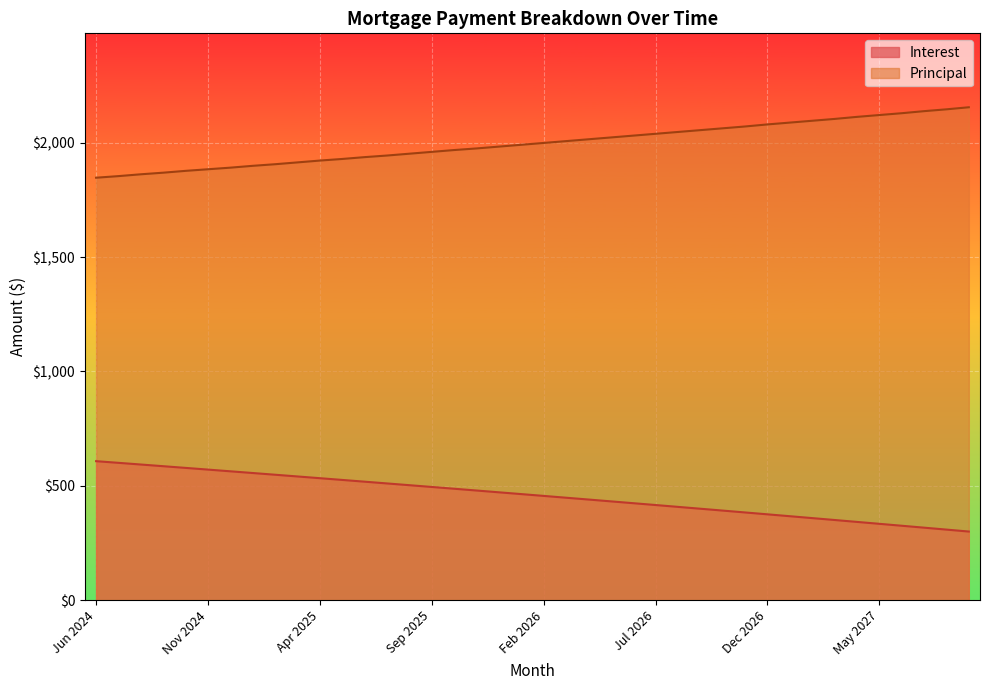

At which label is Principal closest to 2001?

Feb 2026